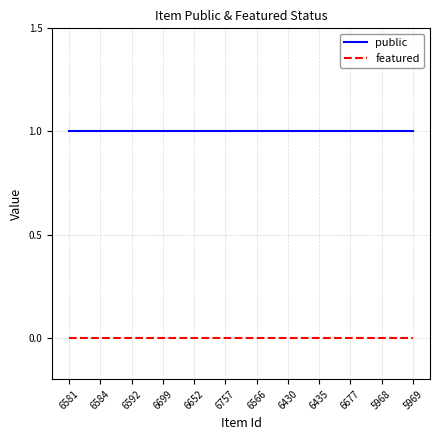

List the series in order of their overall mean, highest first.

public, featured